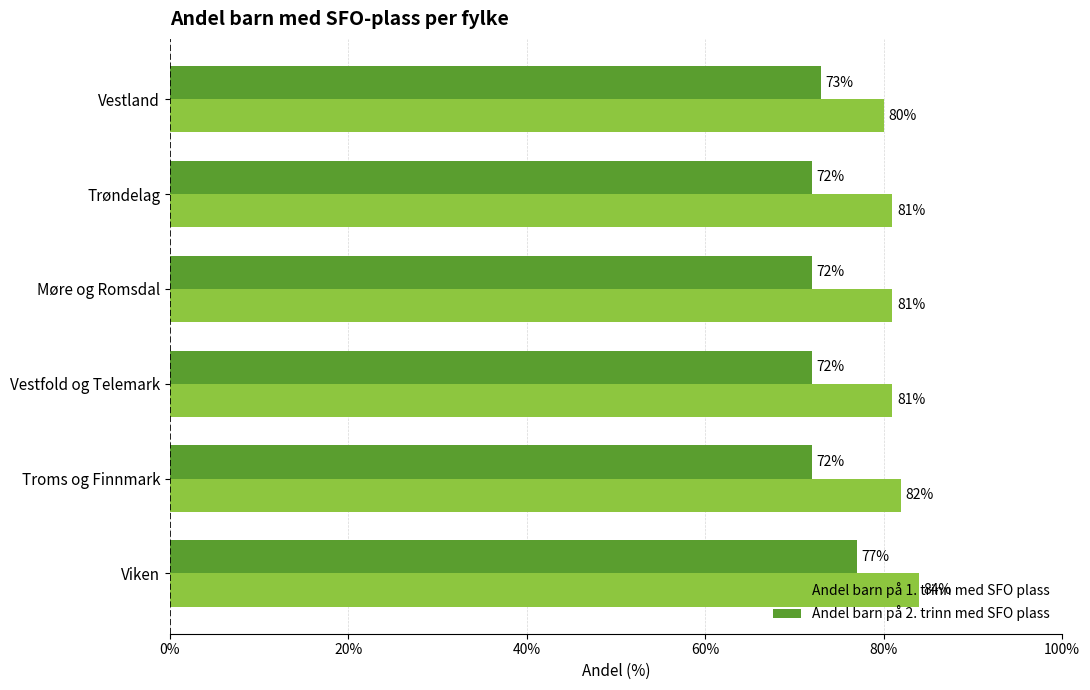

What is the total value across all series at Vestfold og Telemark?

153